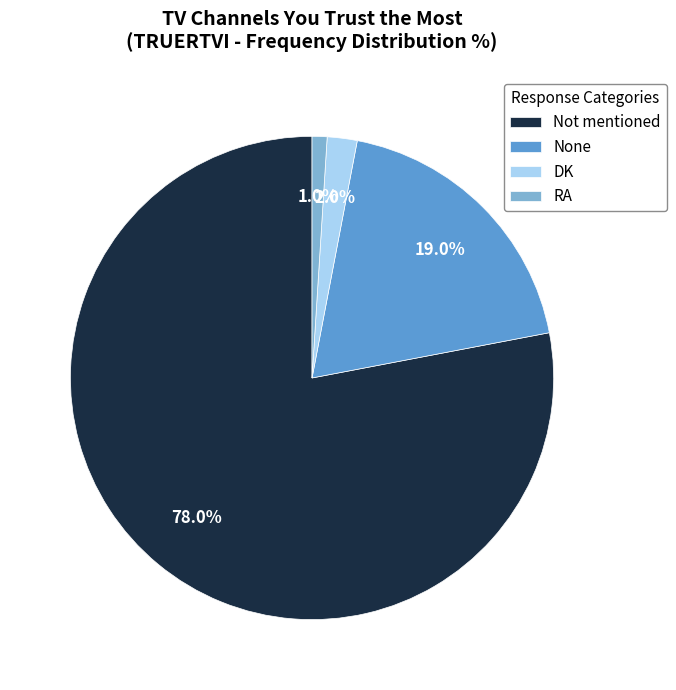

What is the majority slice?

Not mentioned